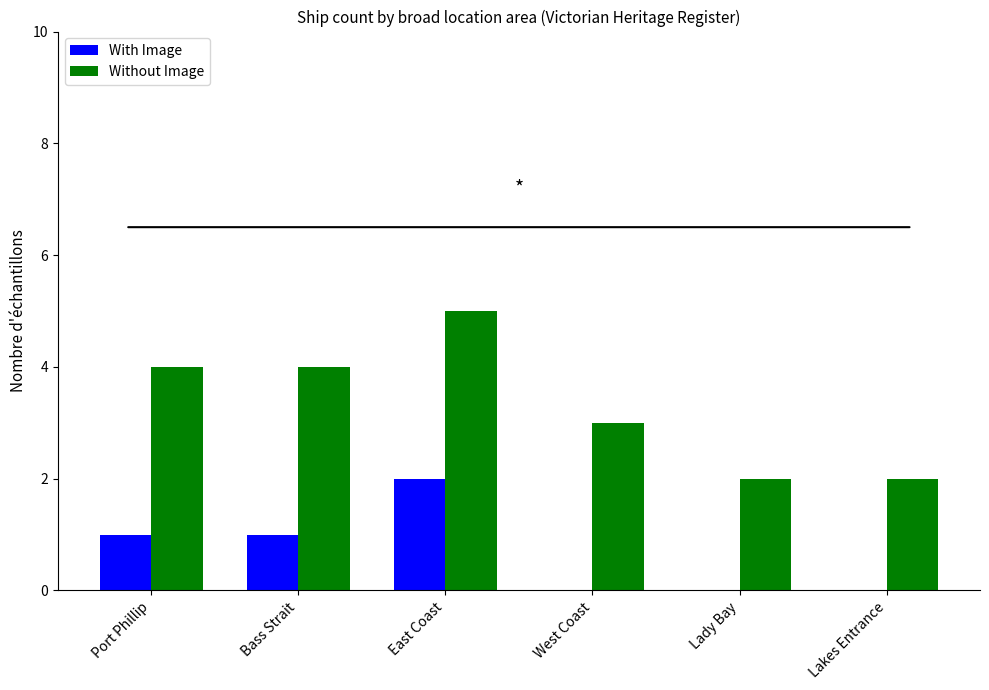

The Without Image series shows 3 at Lady Bay. True or false?

False